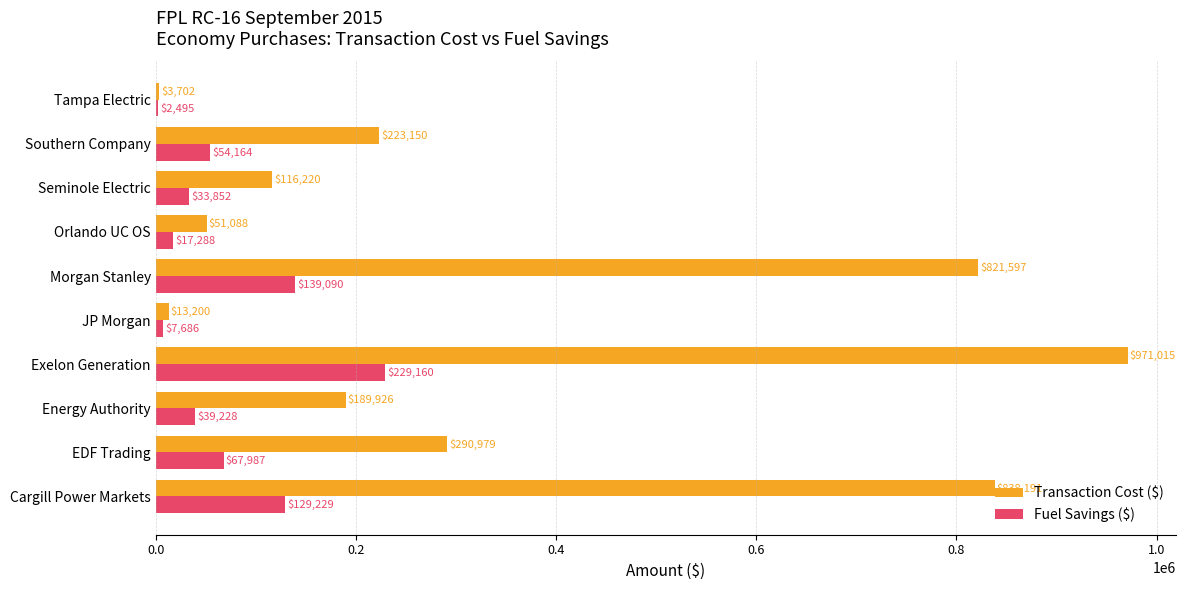

Read the Transaction Cost ($) value at Energy Authority.

189926.5